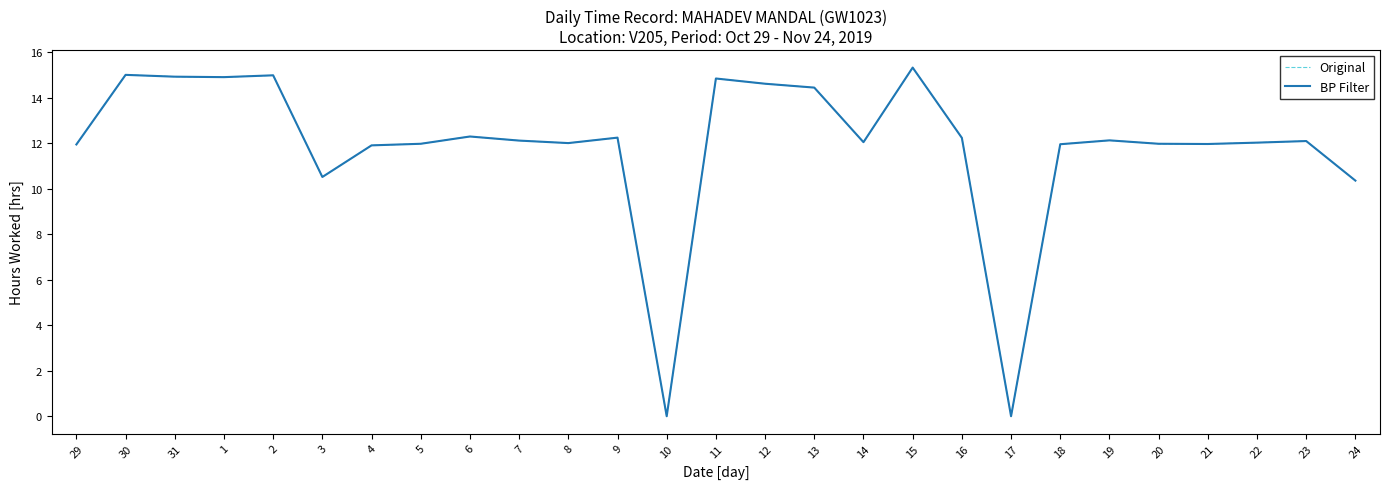

Which series has the largest range (max minus min)?

Original